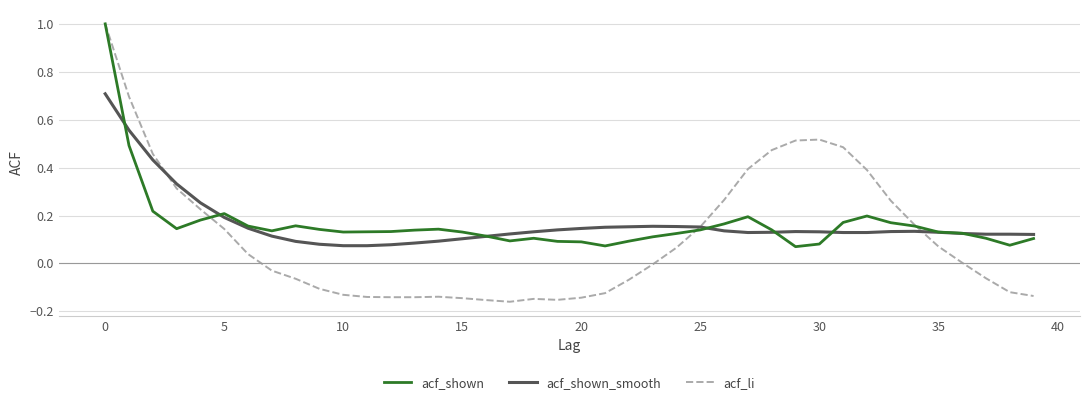

Does the chart have visible grid lines?

Yes